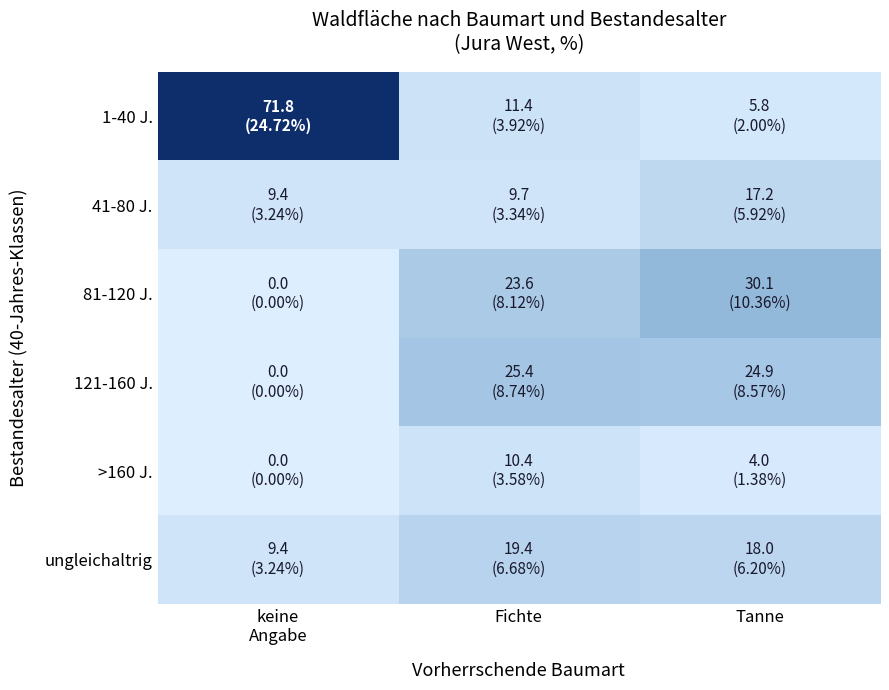

Which series has the largest total across all categories?

1-40 J.